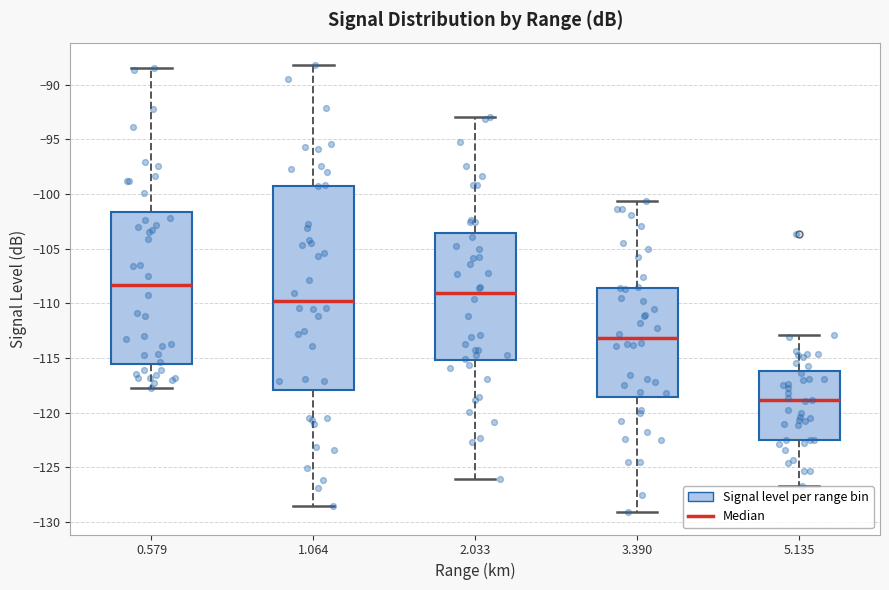

Which box's median line is the lowest?

5.135